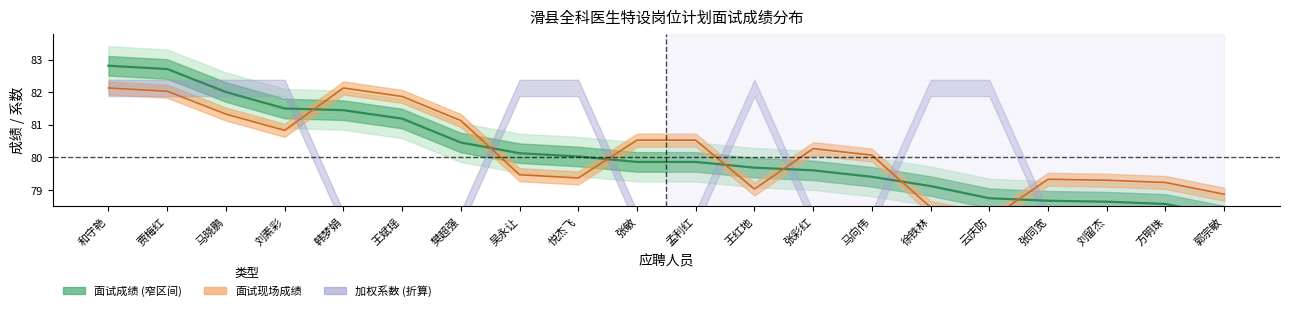

How many intersections are there between 面试成绩 (均线) and 面试现场成绩 (均线)?

7